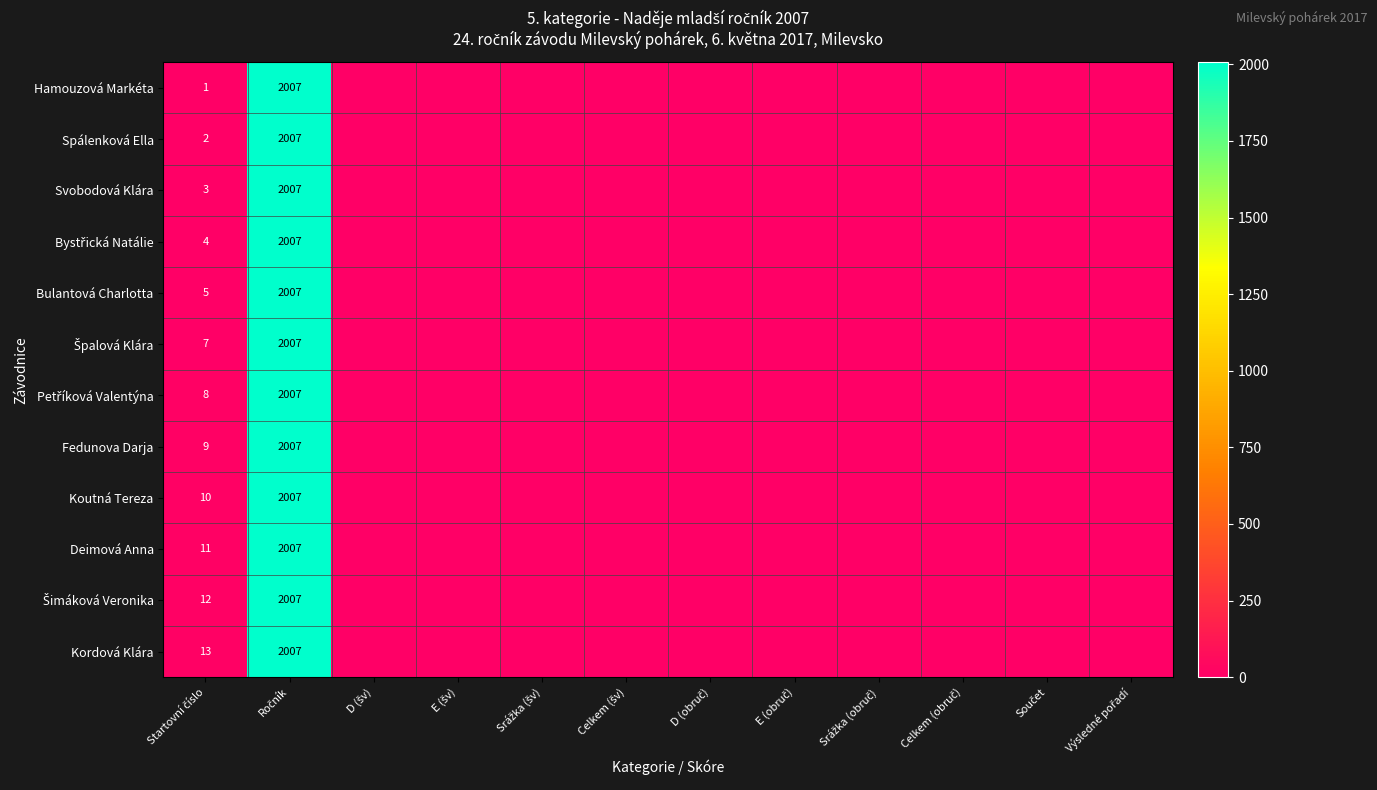

Count the number of categories in the chart.

12